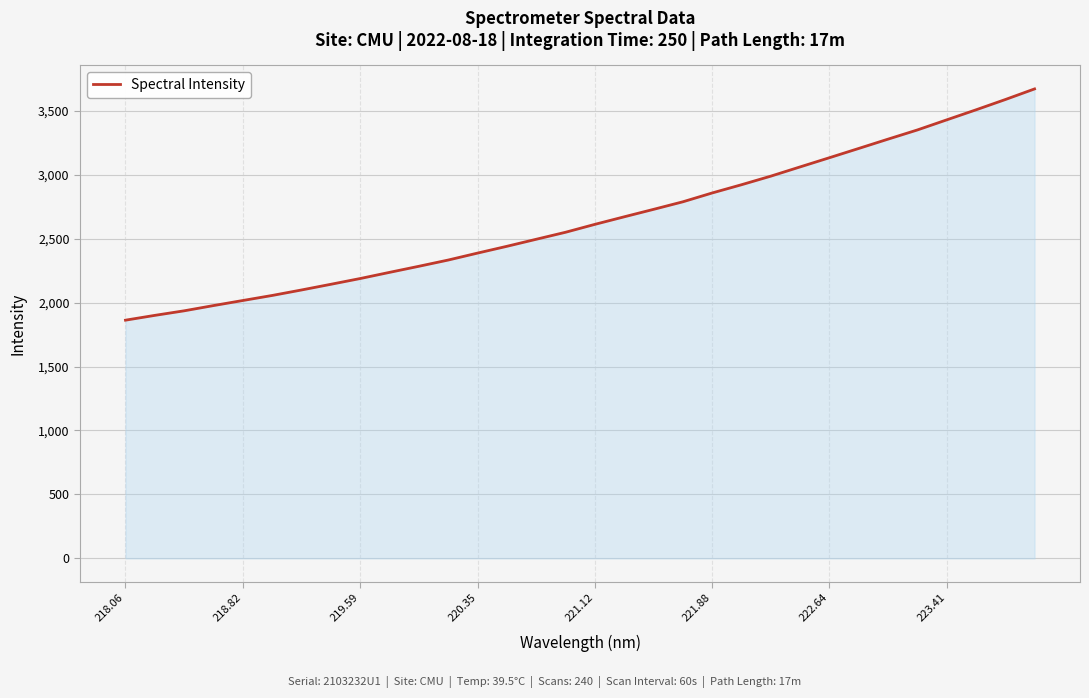

What is the difference between the maximum and minimum values?

1807.9